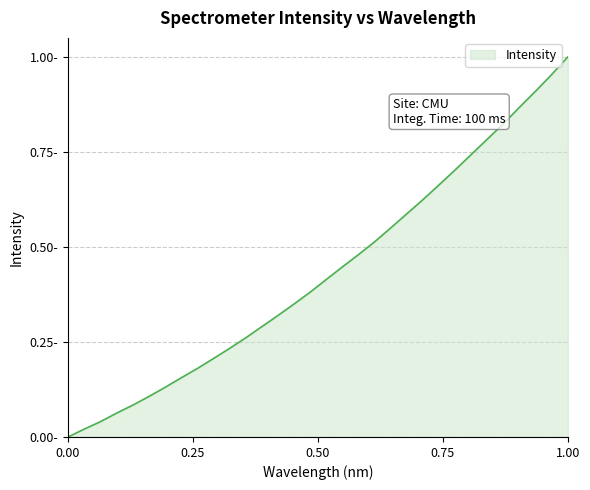

What is the greatest value displayed?

1.0